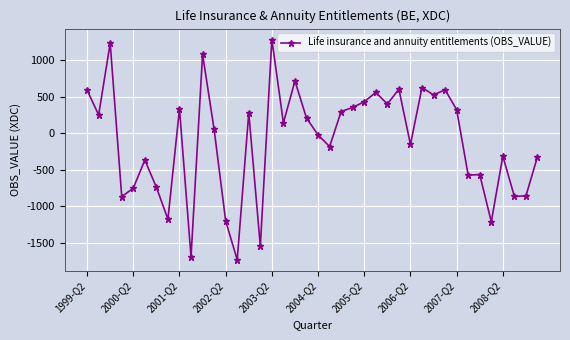

What is the minimum value shown in the chart?

-1730.8